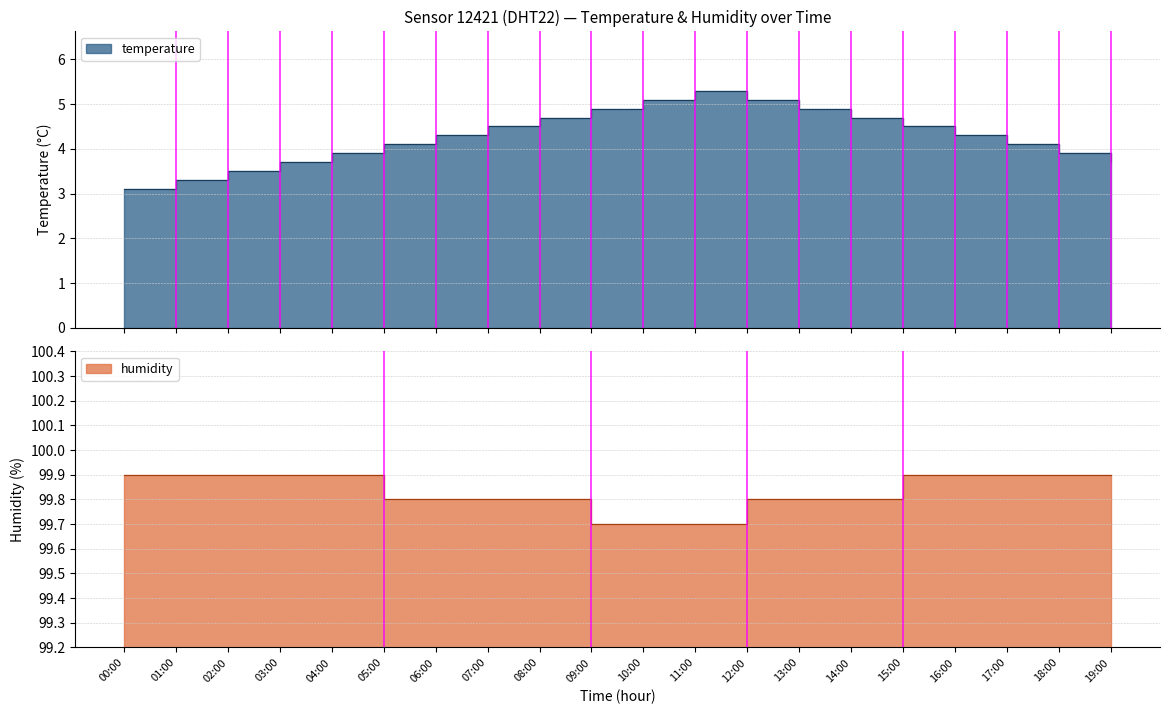

Reading right to left, what are all the values shown in this chart?

temperature: 19:00=3.7	18:00=3.9	17:00=4.1	16:00=4.3	15:00=4.5	14:00=4.7	13:00=4.9	12:00=5.1	11:00=5.3	10:00=5.1	09:00=4.9	08:00=4.7	07:00=4.5	06:00=4.3	05:00=4.1	04:00=3.9	03:00=3.7	02:00=3.5	01:00=3.3	00:00=3.1
humidity: 19:00=99.9	18:00=99.9	17:00=99.9	16:00=99.9	15:00=99.9	14:00=99.8	13:00=99.8	12:00=99.8	11:00=99.7	10:00=99.7	09:00=99.7	08:00=99.8	07:00=99.8	06:00=99.8	05:00=99.8	04:00=99.9	03:00=99.9	02:00=99.9	01:00=99.9	00:00=99.9